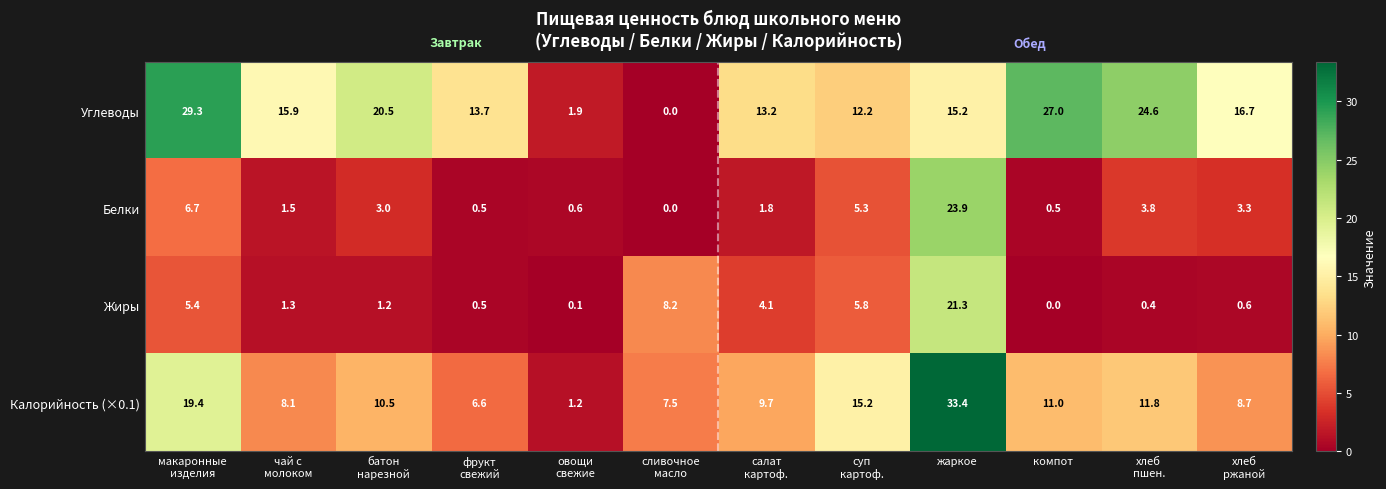

What is the difference between the maximum and second lowest values in the Углеводы series?

27.4